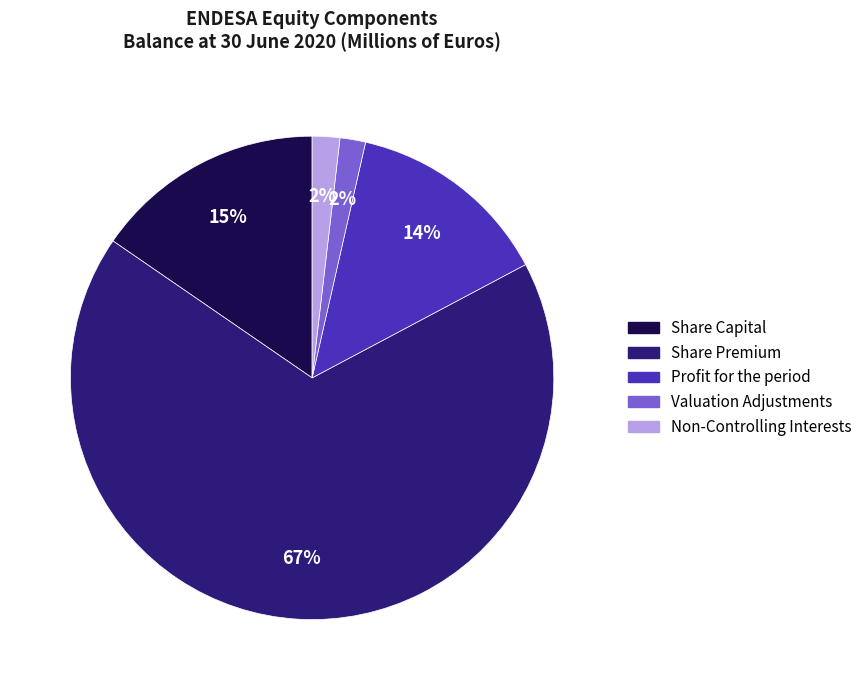

To the nearest percent, what is the difference between the Non-Controlling Interests and Profit for the period slice percentages?

12%